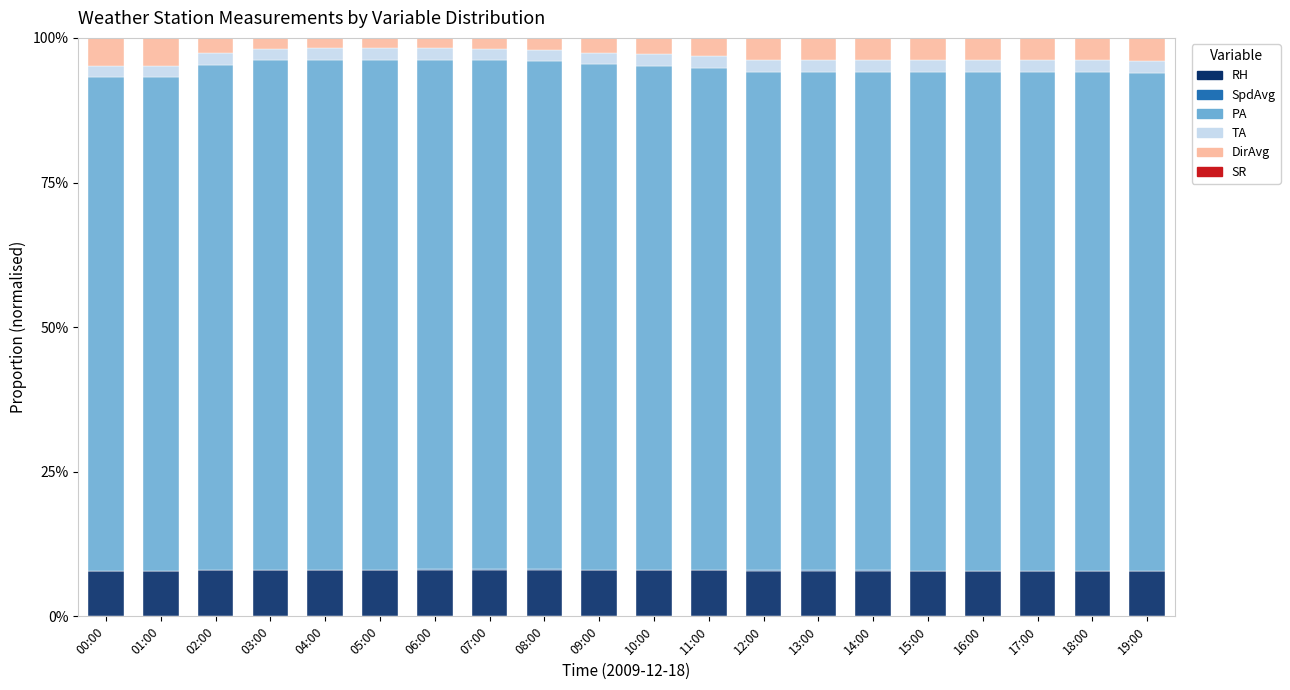

The SR series shows 0.0 at 16:00. True or false?

False